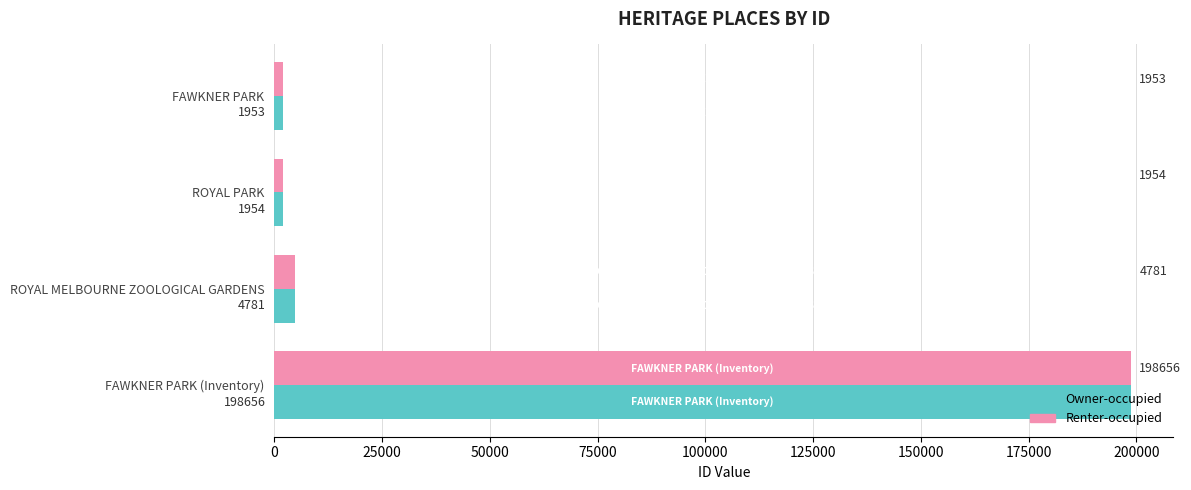

The Owner-occupied series shows 198656 at FAWKNER PARK (Inventory). True or false?

True